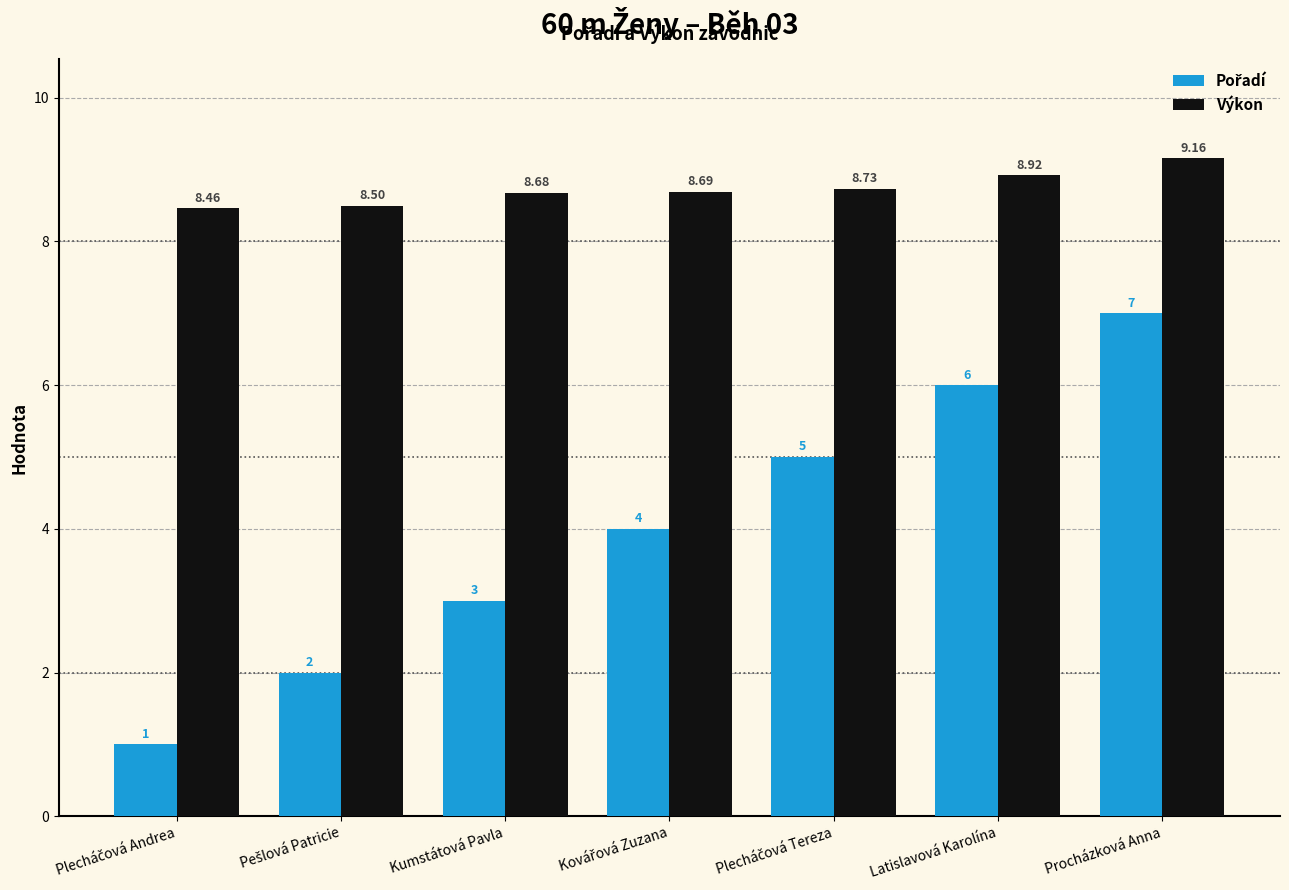

How many bars are there in total?

14